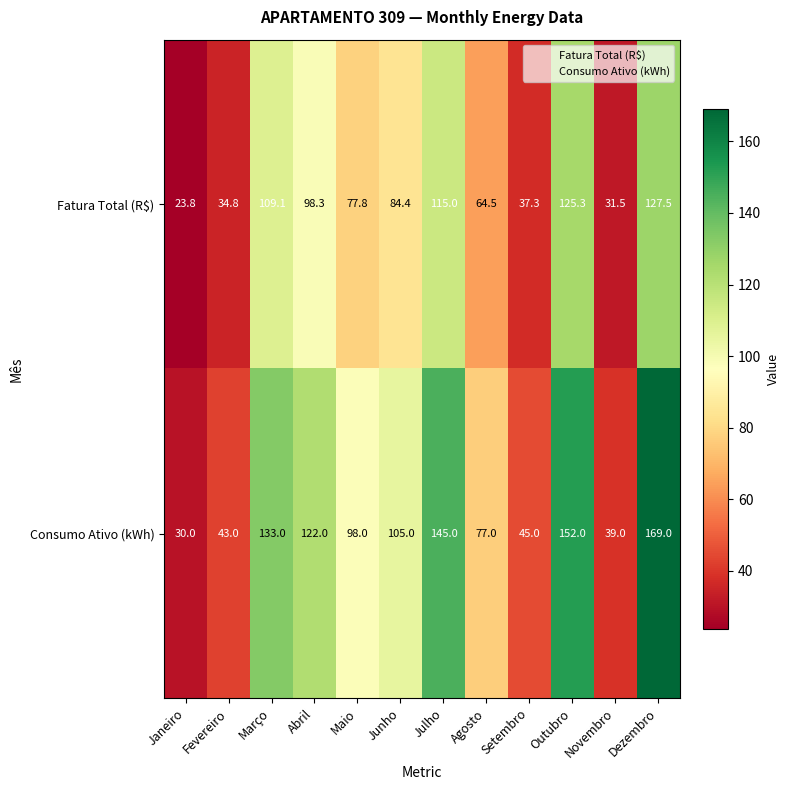

At which label does Consumo Ativo (kWh) reach its peak?

Dezembro